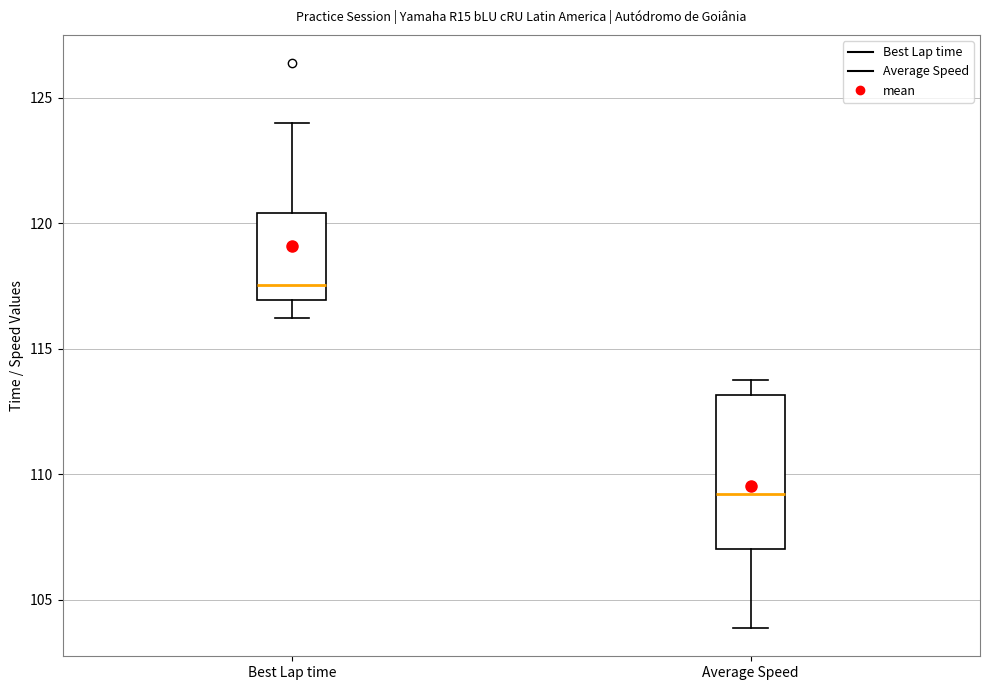

Reading left to right, read every box against the y-axis: the position of its median line, the range the box covers, and the ends of its whiskers. The values are not printed on the chart, so give them approximately, as read against the axis.

Best Lap time: median 117.5, box 117.0 to 120.5, whiskers 116.0 to 124.0
Average Speed: median 109.0, box 107.0 to 113.0, whiskers 104.0 to 114.0